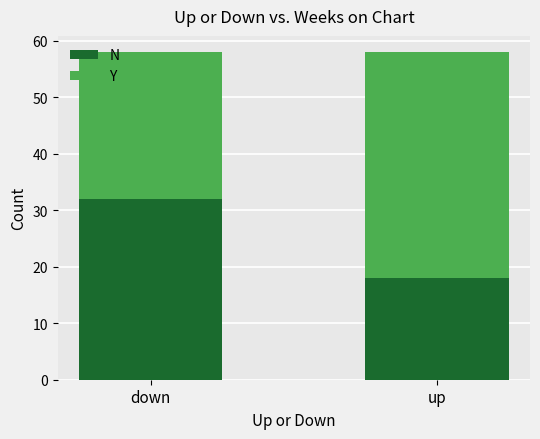

What is the total value across all series at down?

58